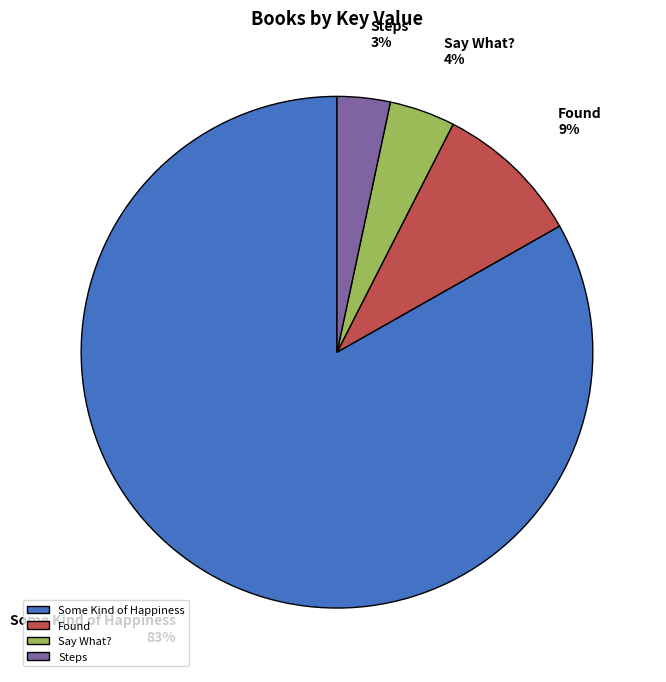

What is the majority slice?

Some Kind of Happiness